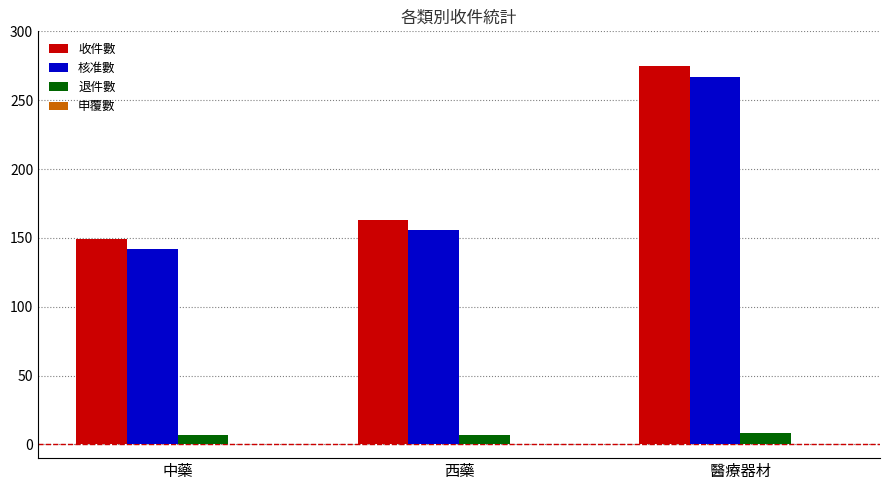

What is the total value across all series at 西藥?

326